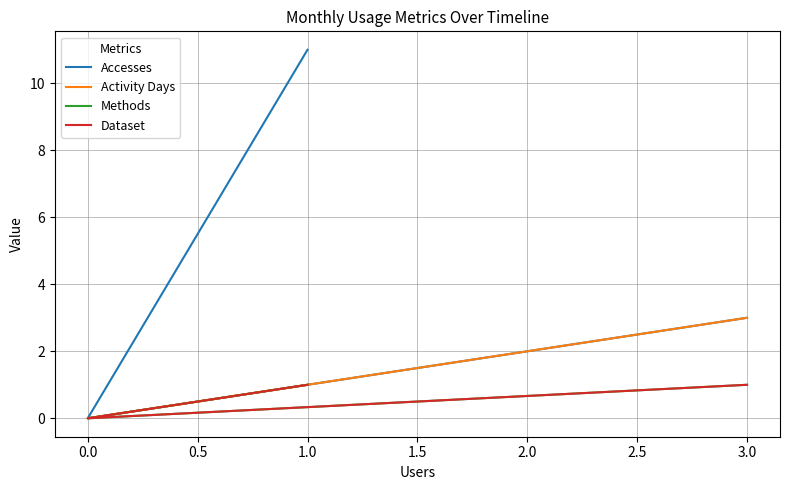

How many values in the Activity Days series exceed 0?

2